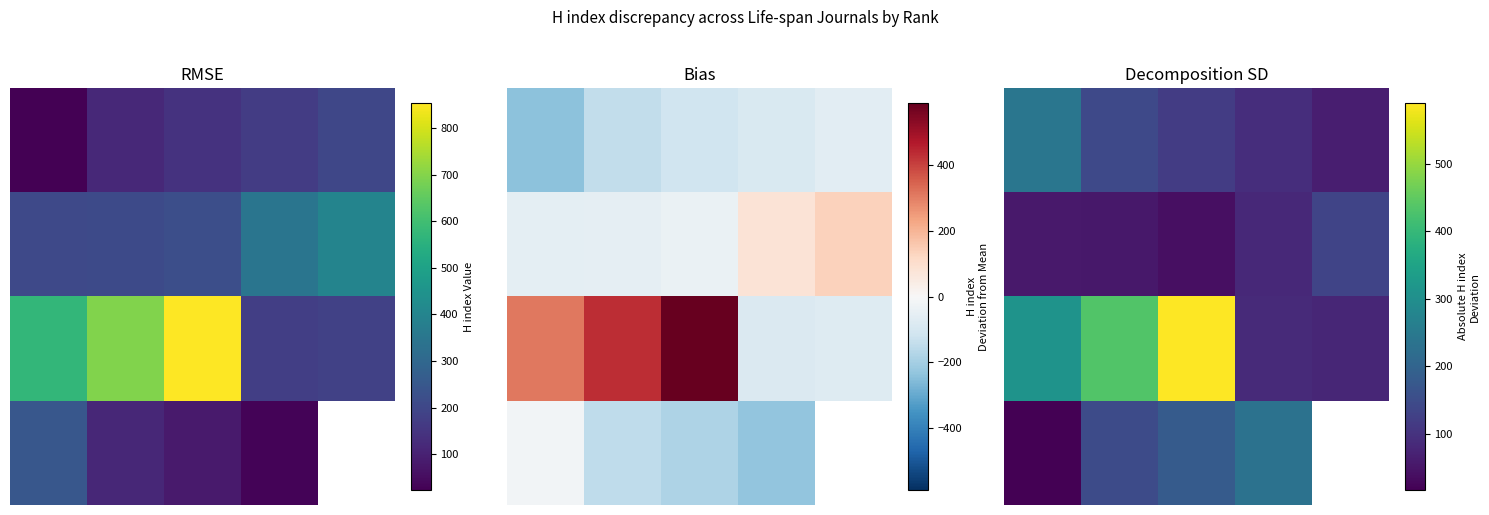

The value of 1.0 at 2 is 66.4. True or false?

False